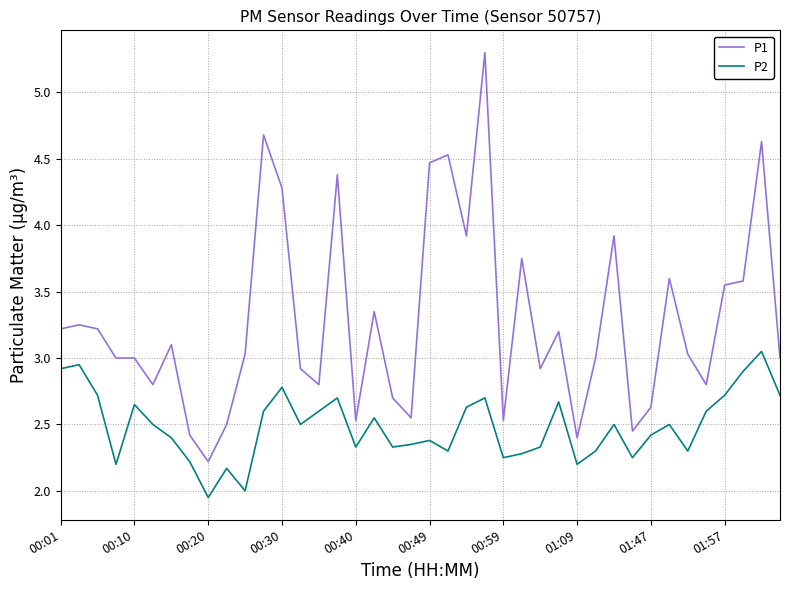

Does the chart display data point markers on the line(s)?

No